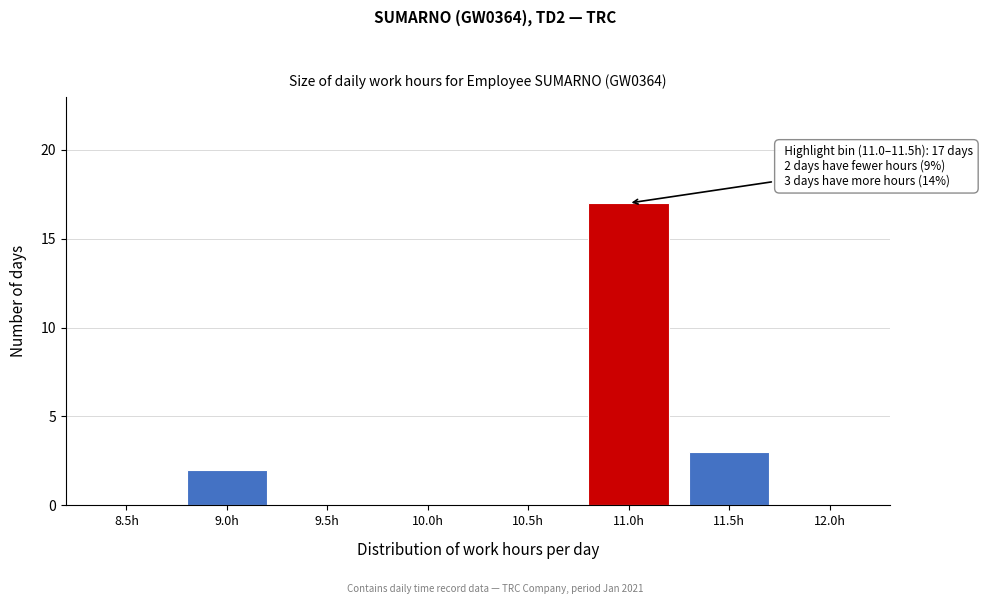

Reading left to right, list all the values displayed in this chart.

8.5h=0	9.0h=2	9.5h=0	10.0h=0	10.5h=0	11.0h=17	11.5h=3	12.0h=0